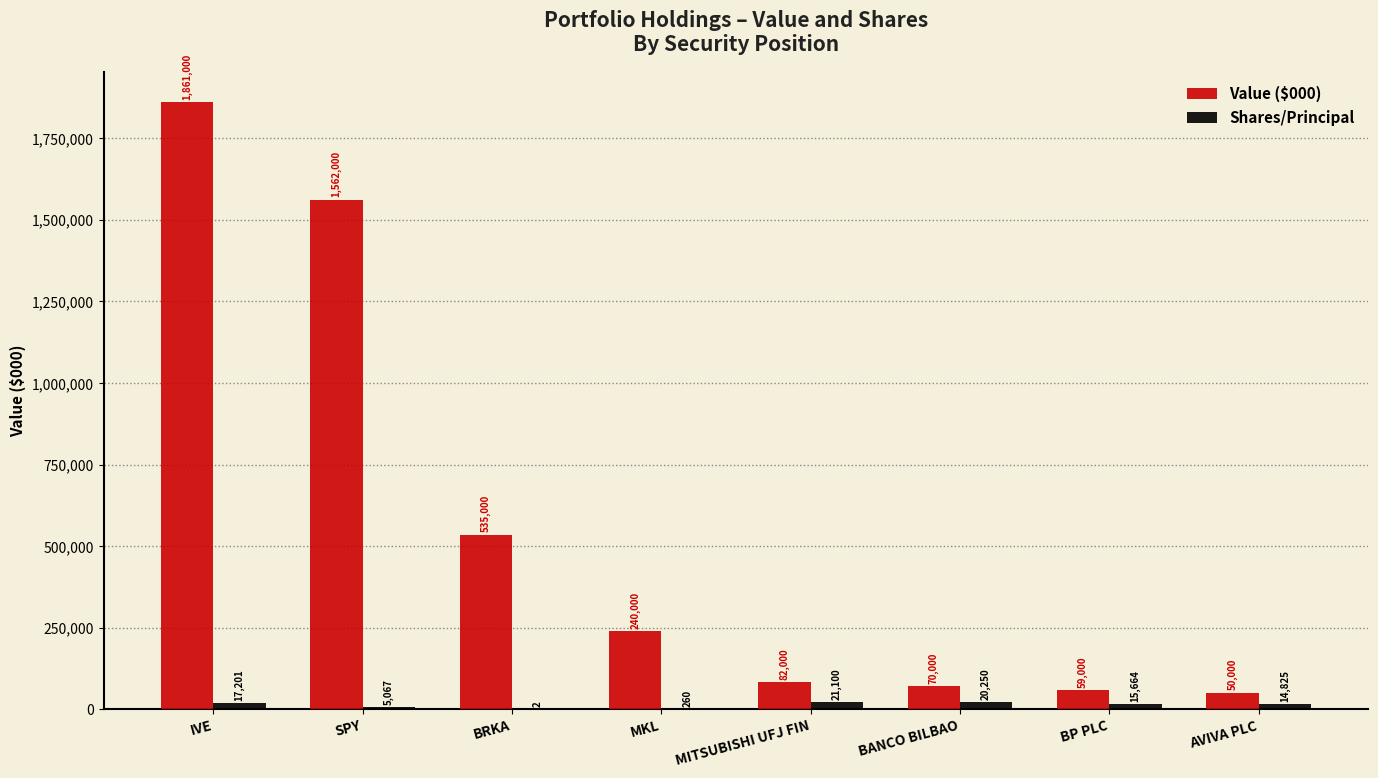

True or false: Value ($000) has a value of 50000 at AVIVA PLC.

True